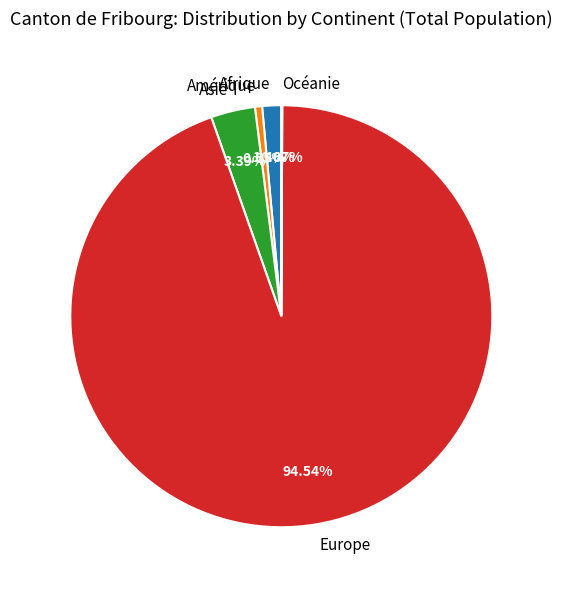

The Europe slice represents 95% of the pie. True or false?

True